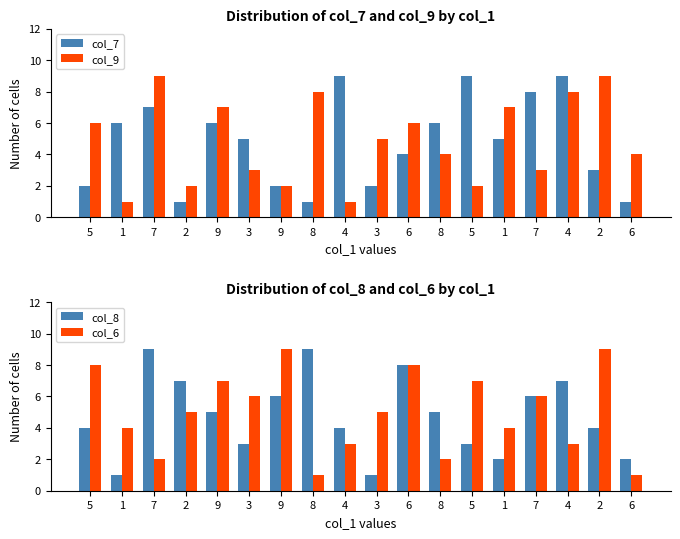

How many bars are there in total?

72